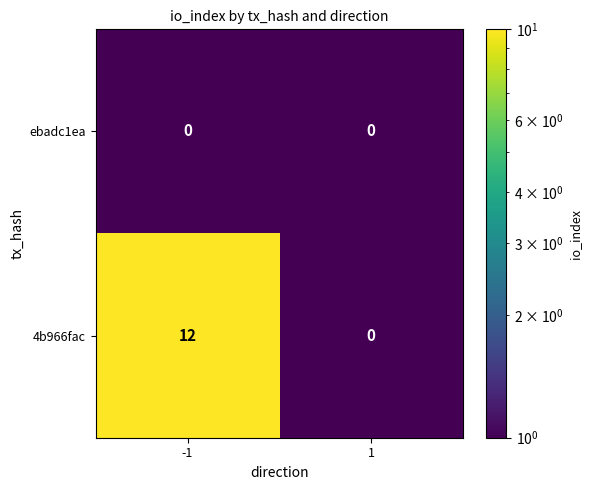

What is the greatest value displayed?

12